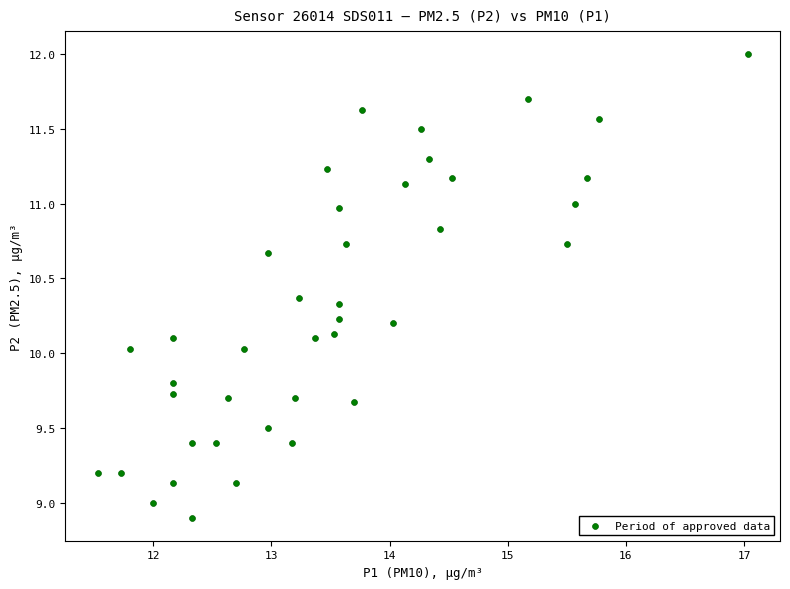

What is the range of Y values (max minus min)?

3.1